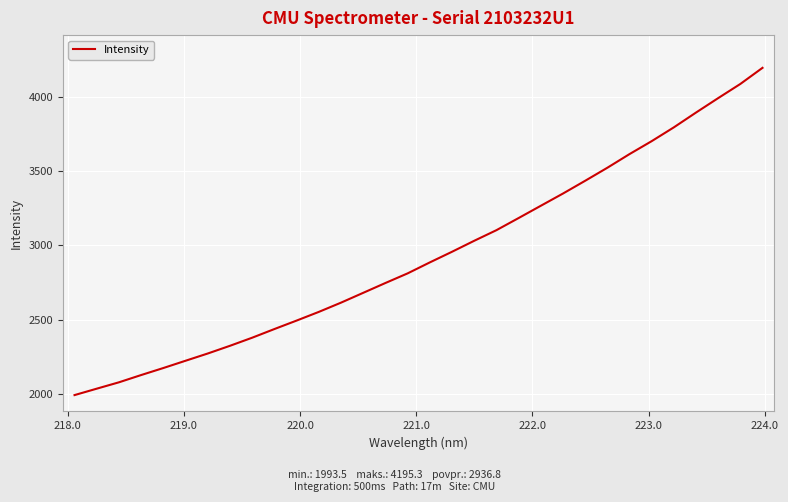

What is the minimum value shown in the chart?

1993.5